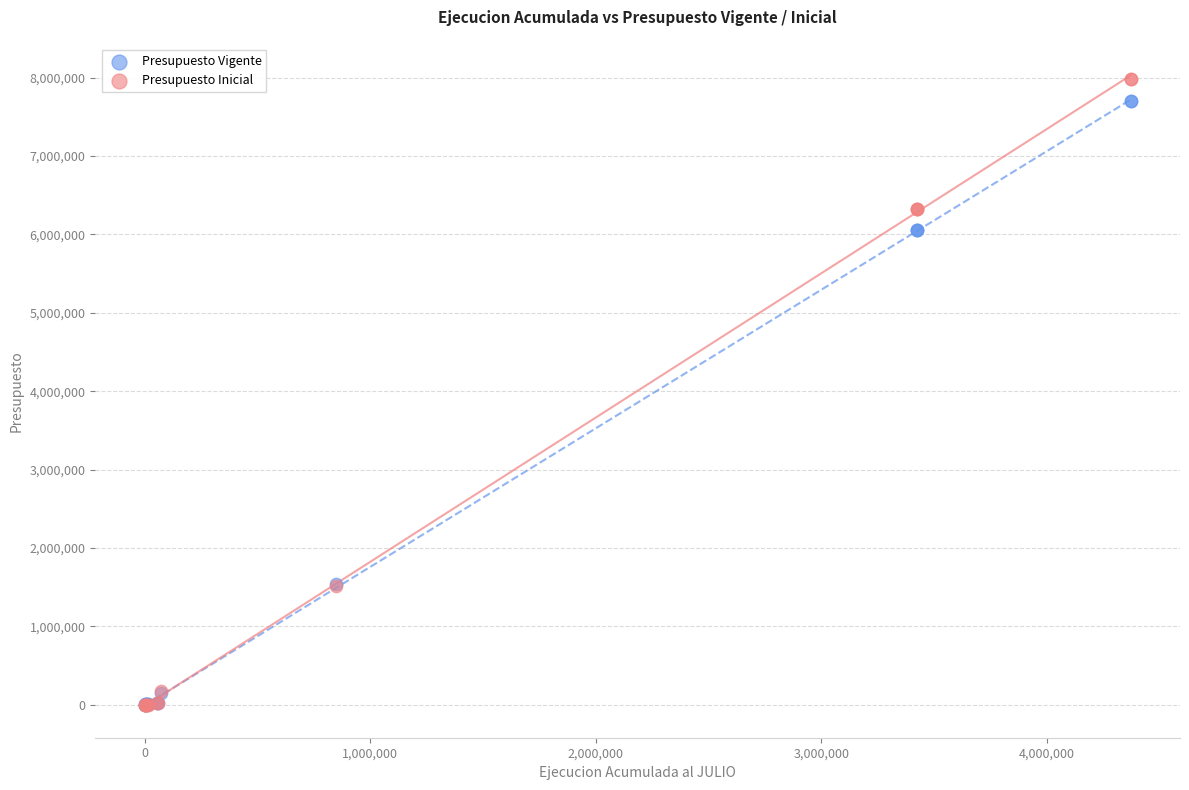

What are all the series names shown in the legend?

Presupuesto Vigente, Presupuesto Inicial